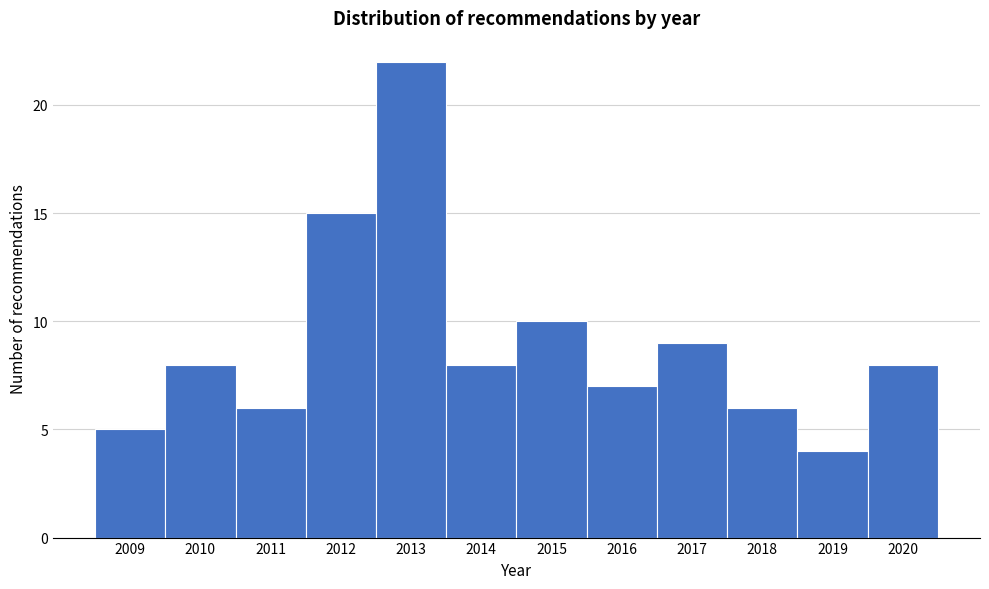

Reading right to left, what are all the values shown in this chart?

2020=8	2019=4	2018=6	2017=9	2016=7	2015=10	2014=8	2013=22	2012=15	2011=6	2010=8	2009=5